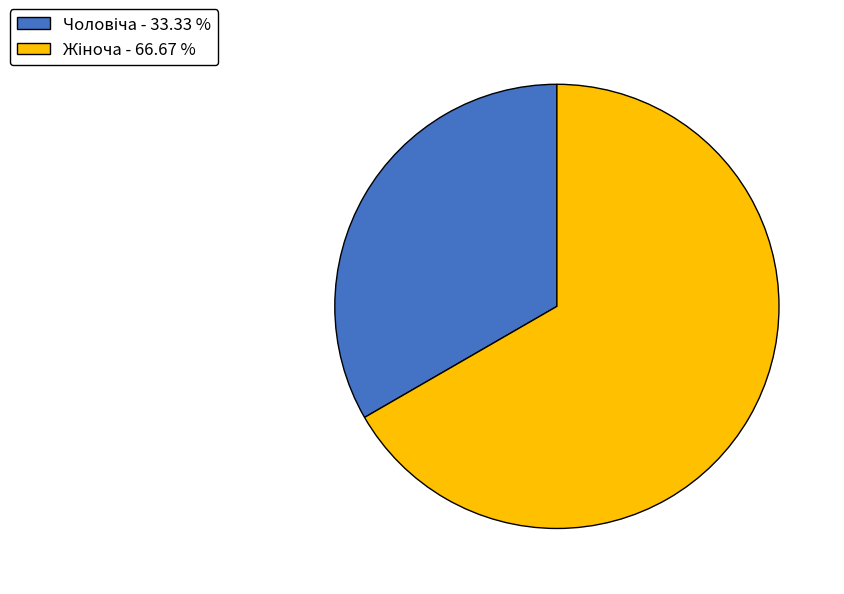

Is there any slice that represents more than half of the pie?

Yes